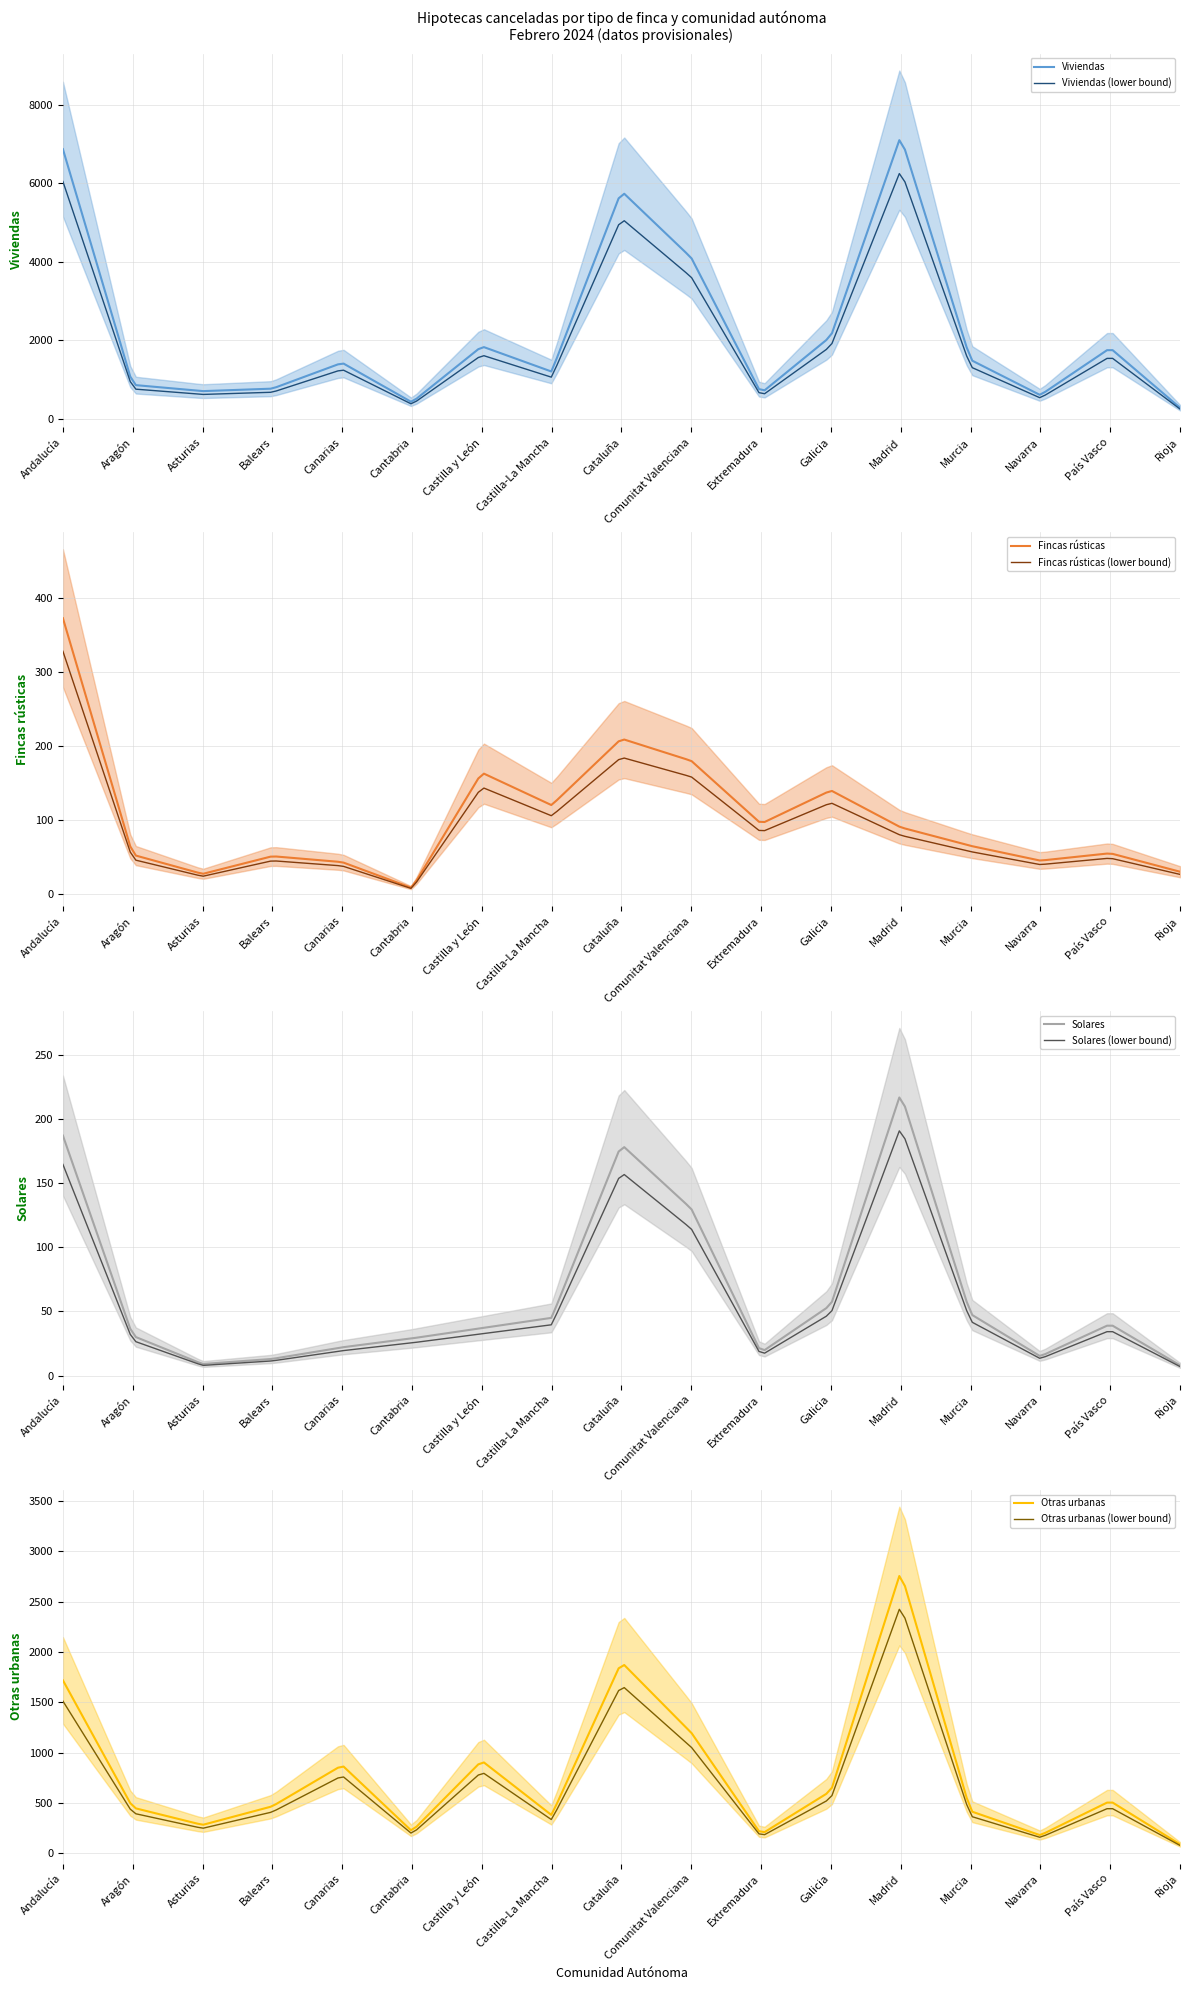

True or false: Viviendas and Otras urbanas intersect in this chart.

False